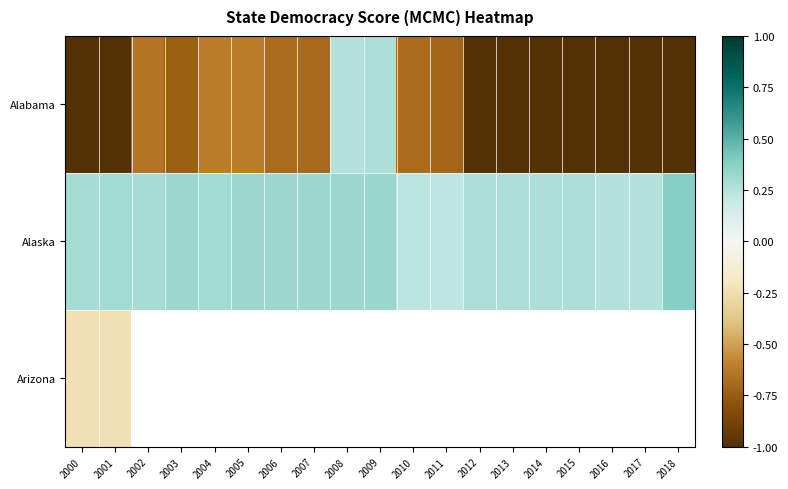

The value of Alaska at 2016 is 0.3. True or false?

True